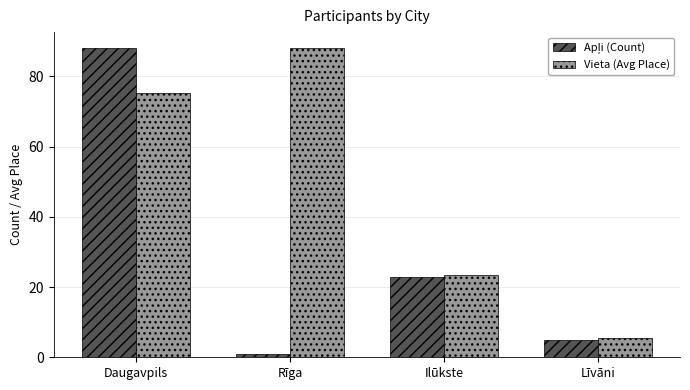

At how many categories does at least one series exceed 23?

3